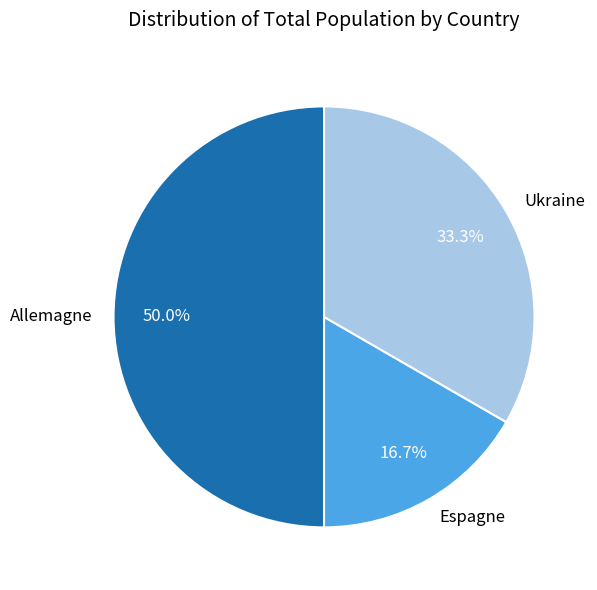

Which has a higher value, Allemagne or Espagne?

Allemagne